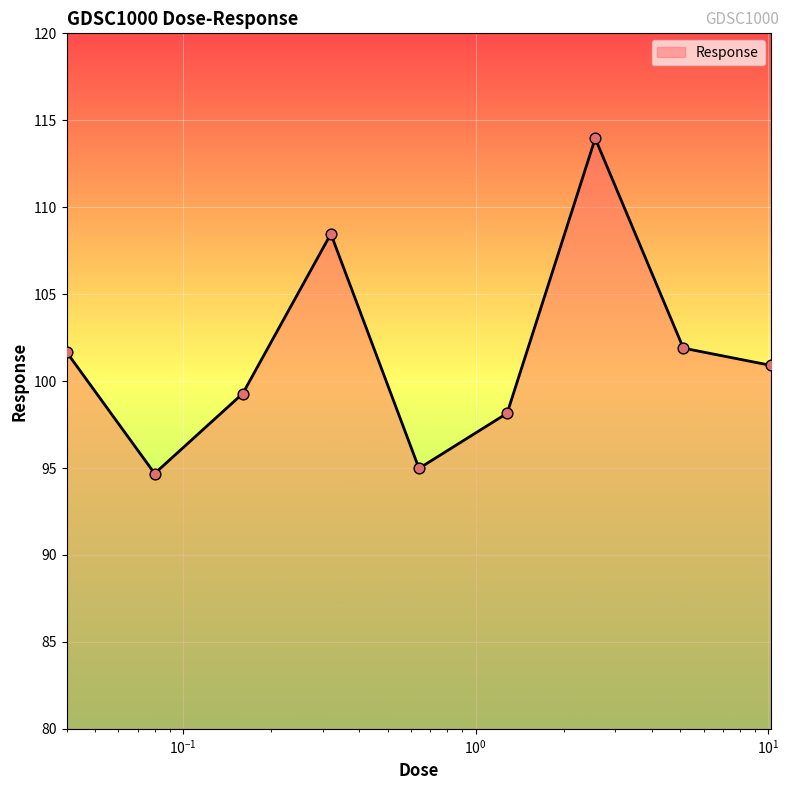

What is the smallest value displayed?

94.7